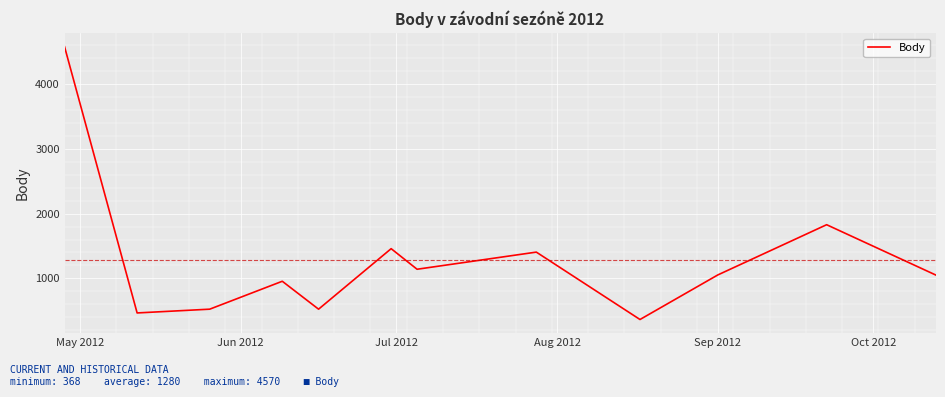

What is the difference between the second highest and minimum values?

1460